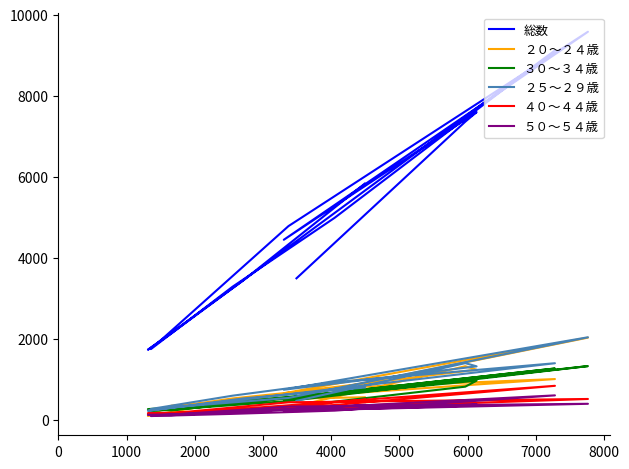

Which category has the lowest value in the ３０～３４歳 series?

7000